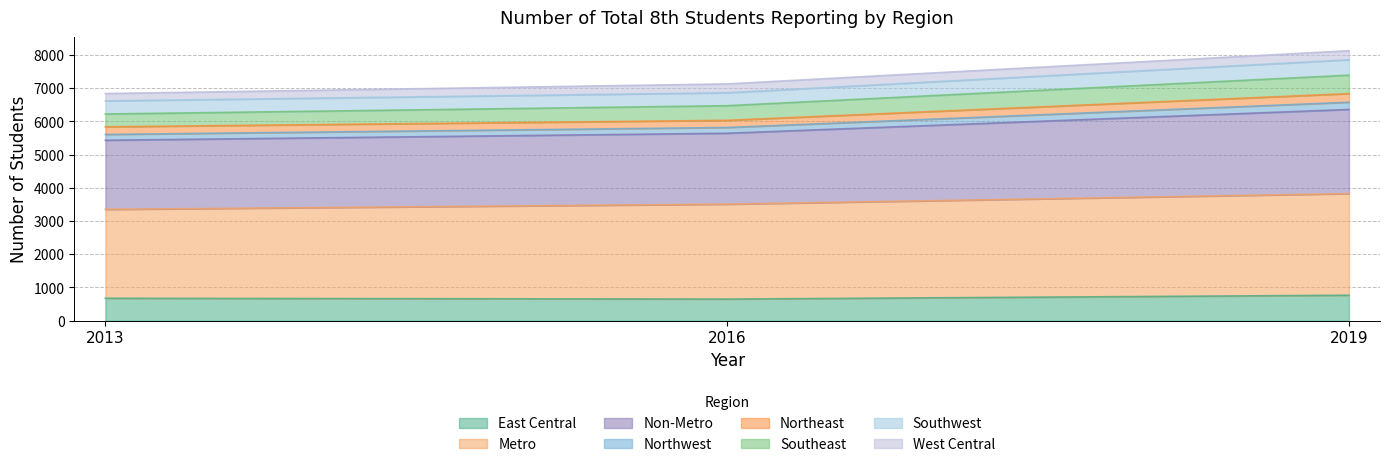

What is the total value across all series at 2019?

8127